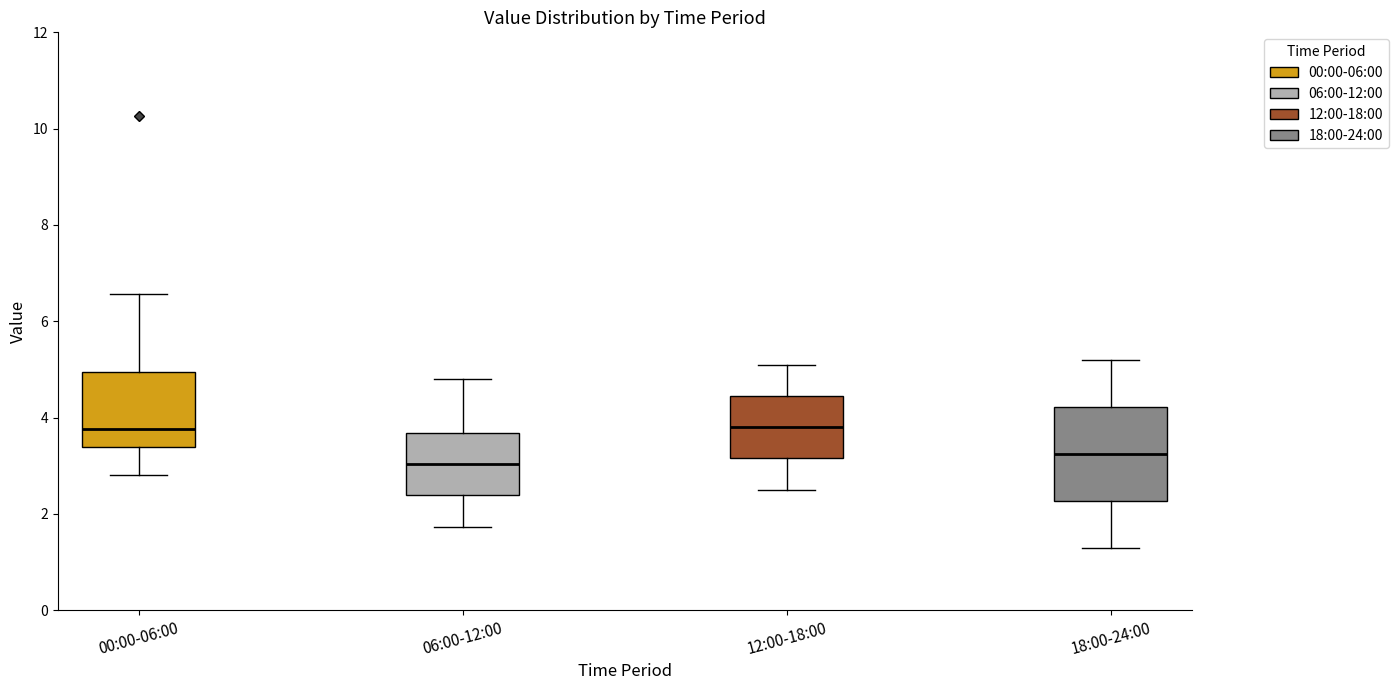

Which box is the tallest, from its lower edge to its upper edge?

18:00-24:00